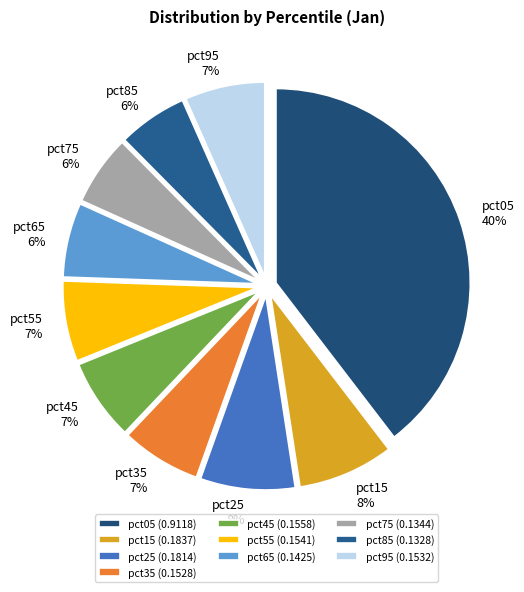

Count the number of slices in the pie.

10